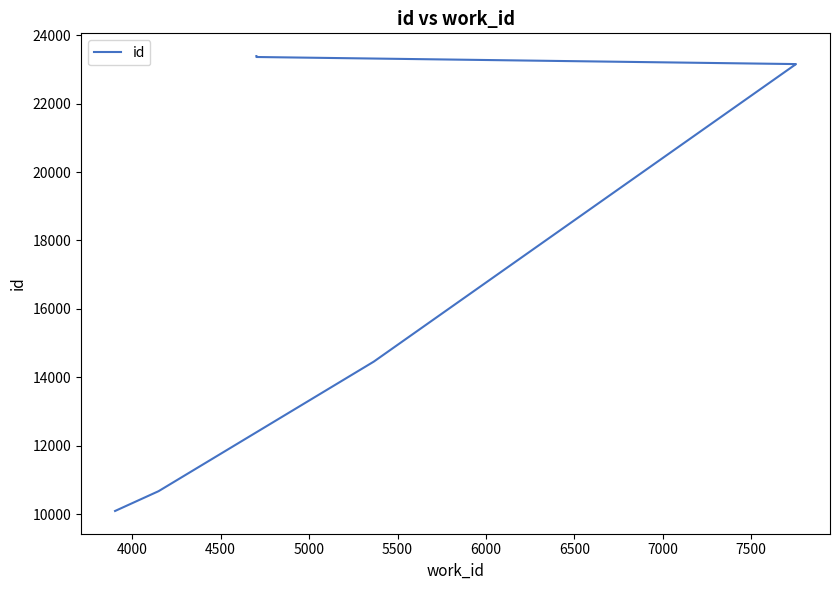

Between 7500 and 4500, which is larger?

7500